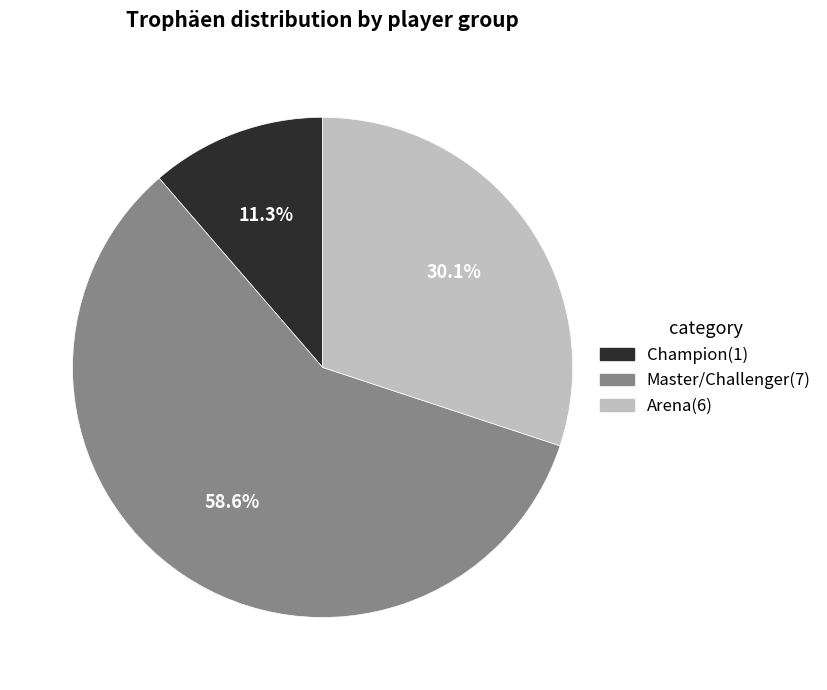

Is there any slice that represents more than half of the pie?

Yes